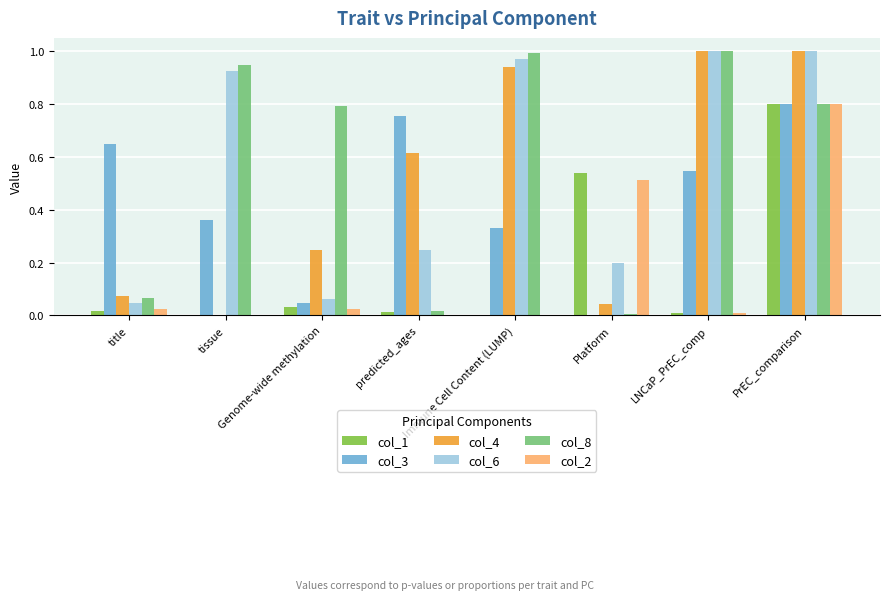

At which category is the sum across all series the highest?

PrEC_comparison